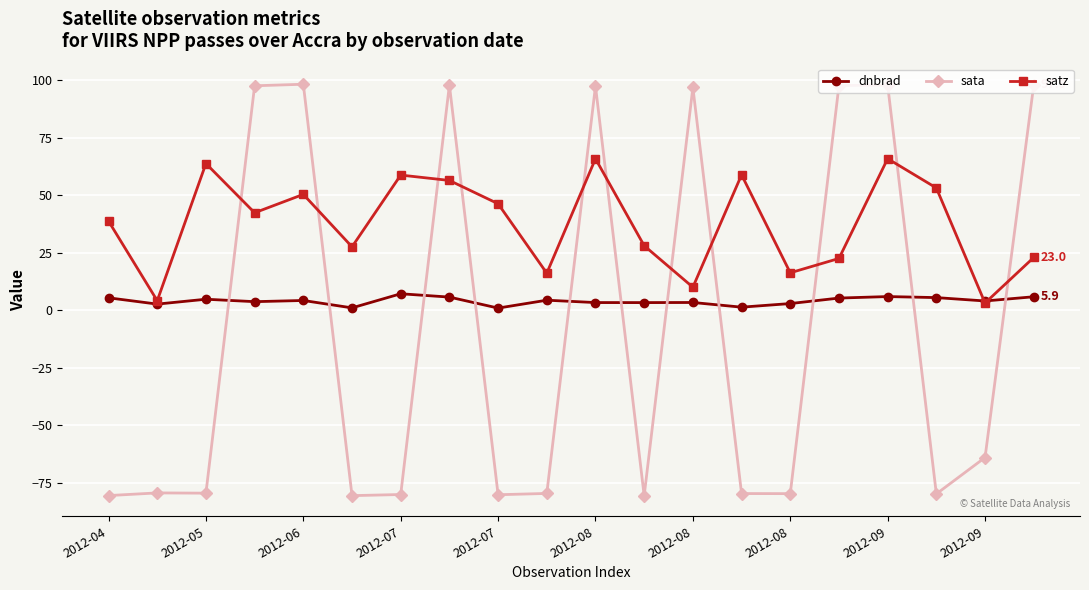

How many negative values does the sata series have?

12